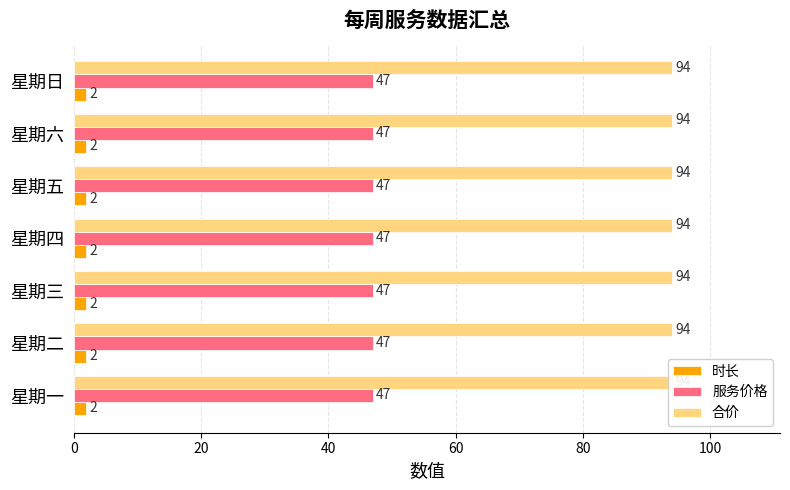

What is the average value of the 时长 series?

2